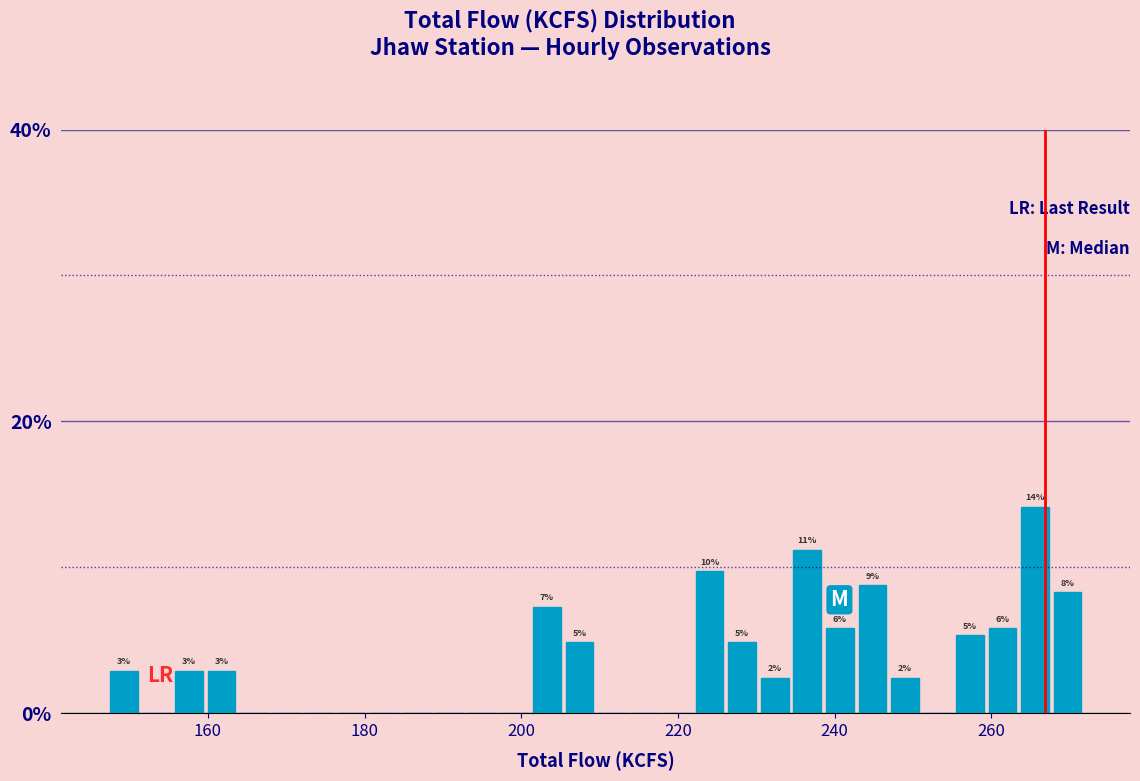

Around what value on the x-axis is the tallest bar? Give the approximate position of its centre, as read against the axis.

266